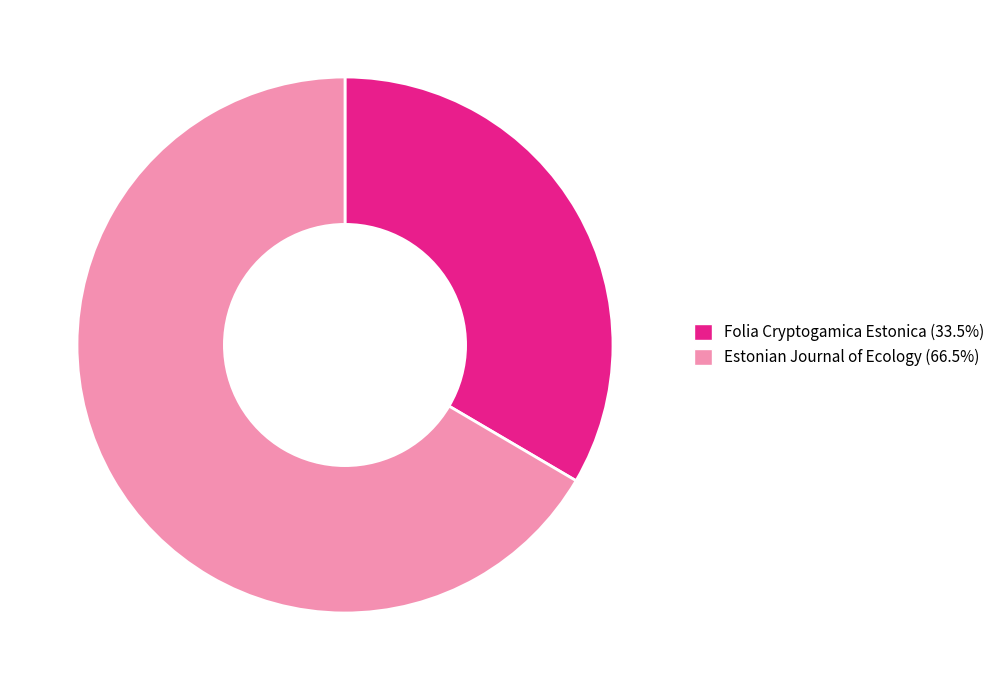

What is the ratio of the value at Estonian Journal of Ecology to the value at Folia Cryptogamica Estonica?

2.0